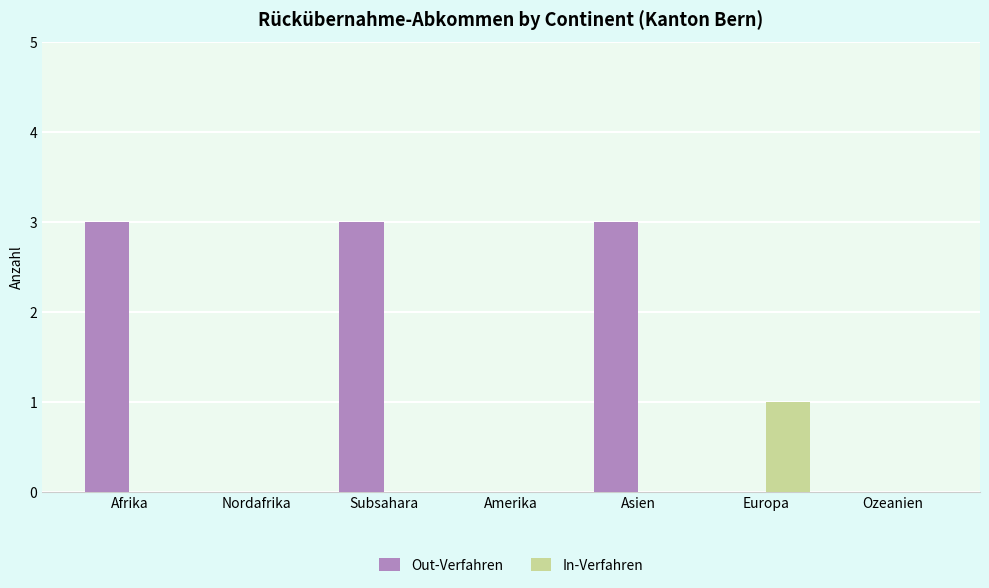

Which category has the highest value in the In-Verfahren series?

Europa